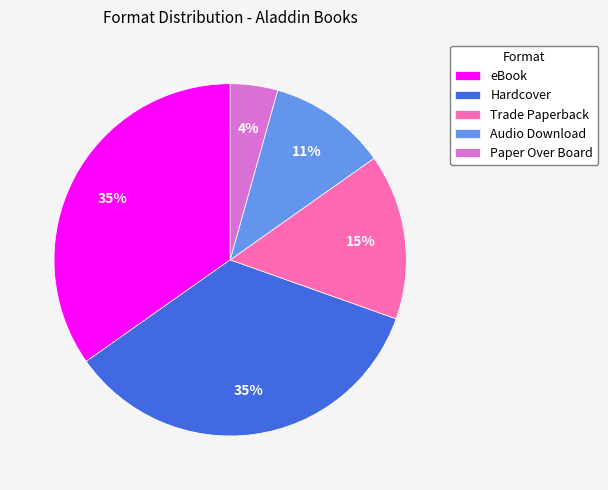

Which has a higher value, Hardcover or Audio Download?

Hardcover